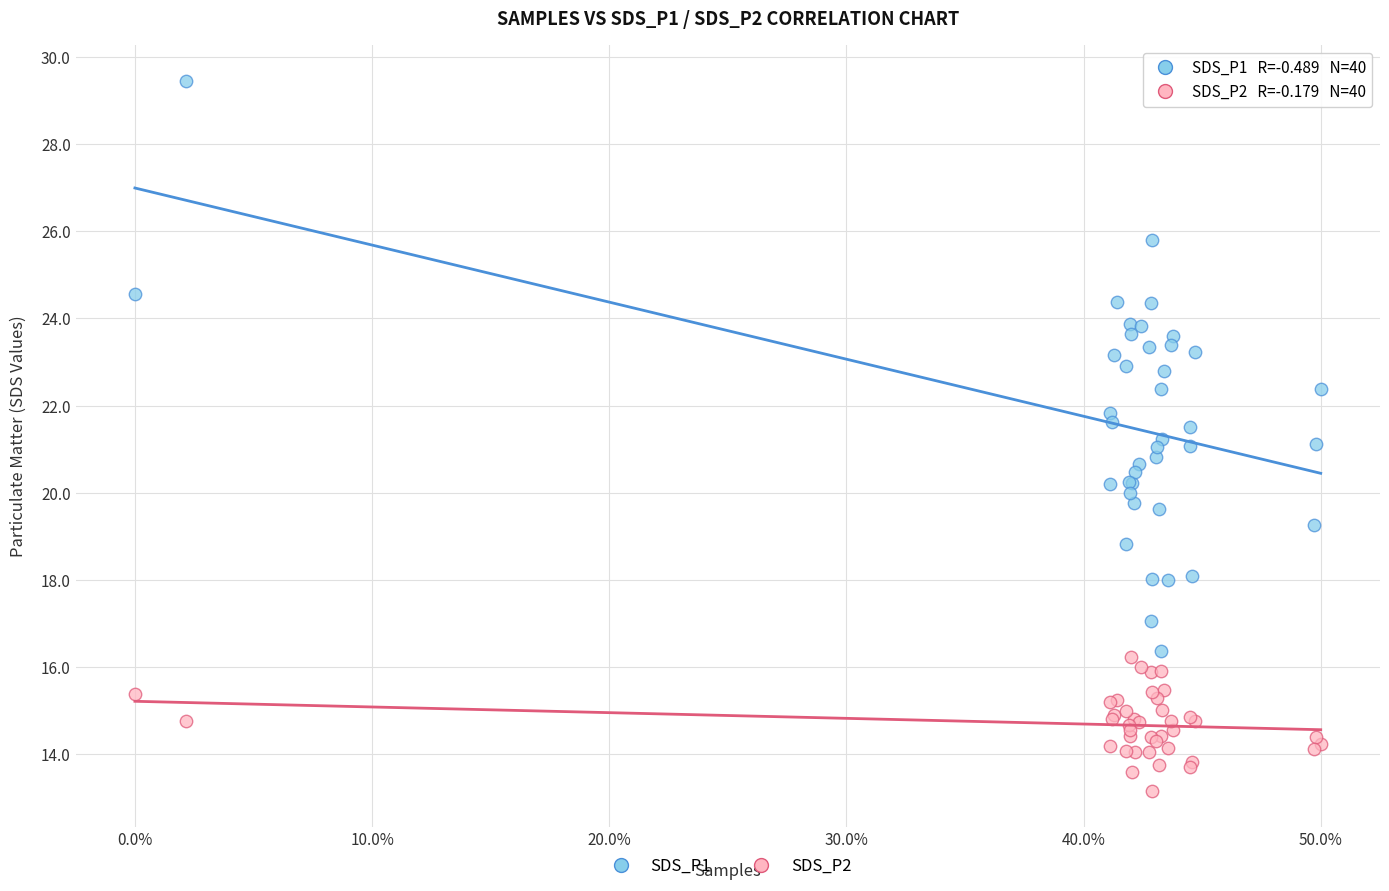

Which series reaches the minimum Y coordinate?

SDS_P2